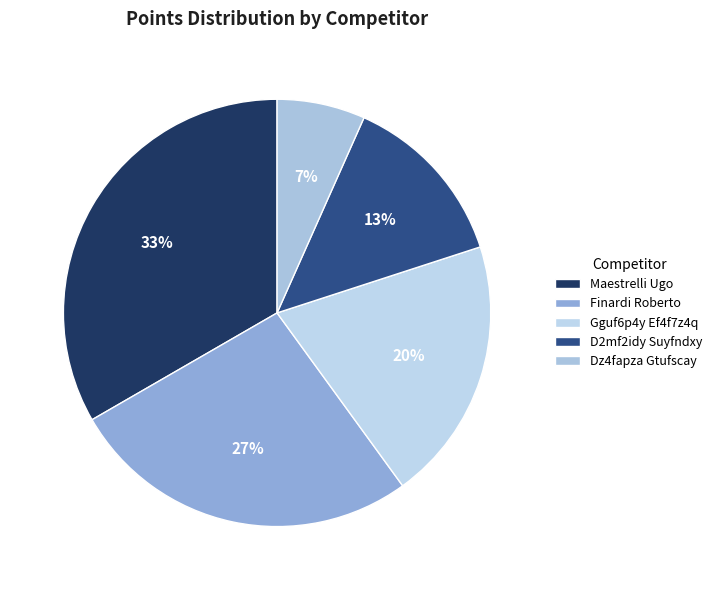

Between D2mf2idy Suyfndxy and Maestrelli Ugo, which is larger?

Maestrelli Ugo